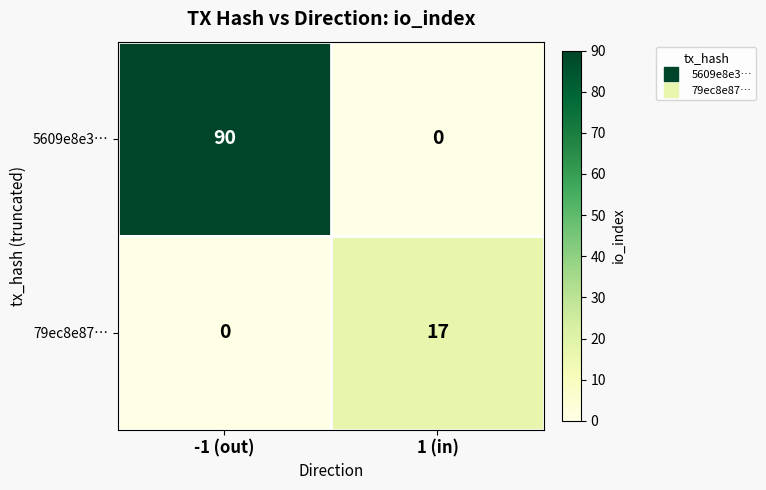

At which category is the sum across all series the highest?

-1 (out)